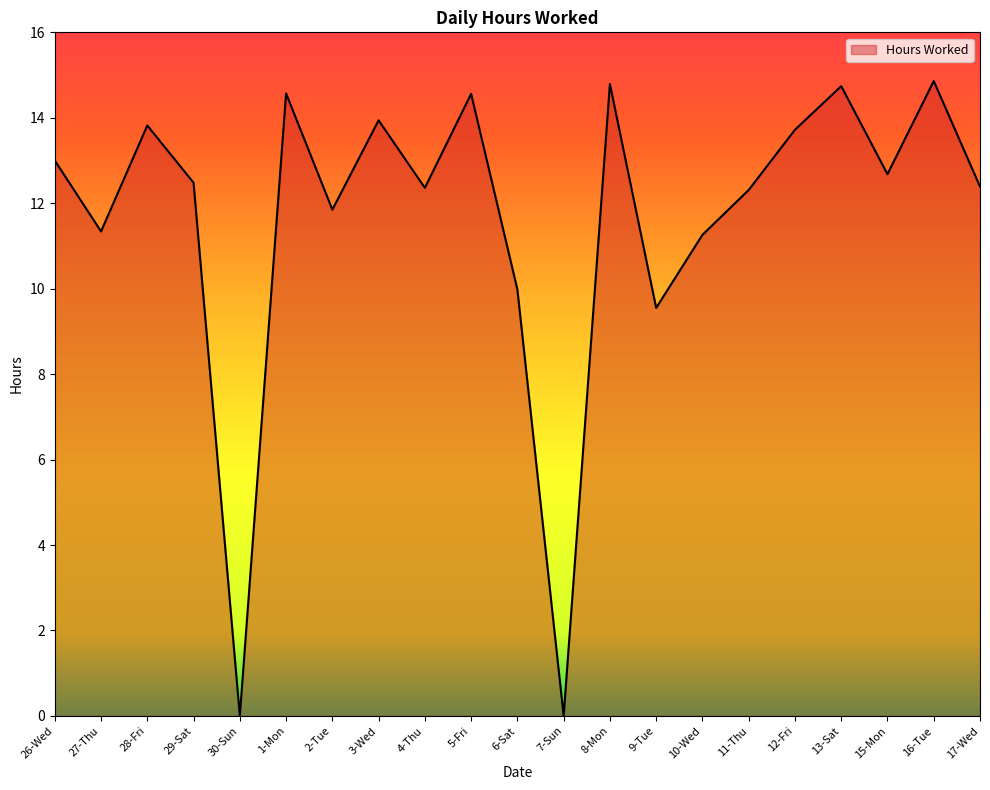

What position from the left is 1-Mon?

6